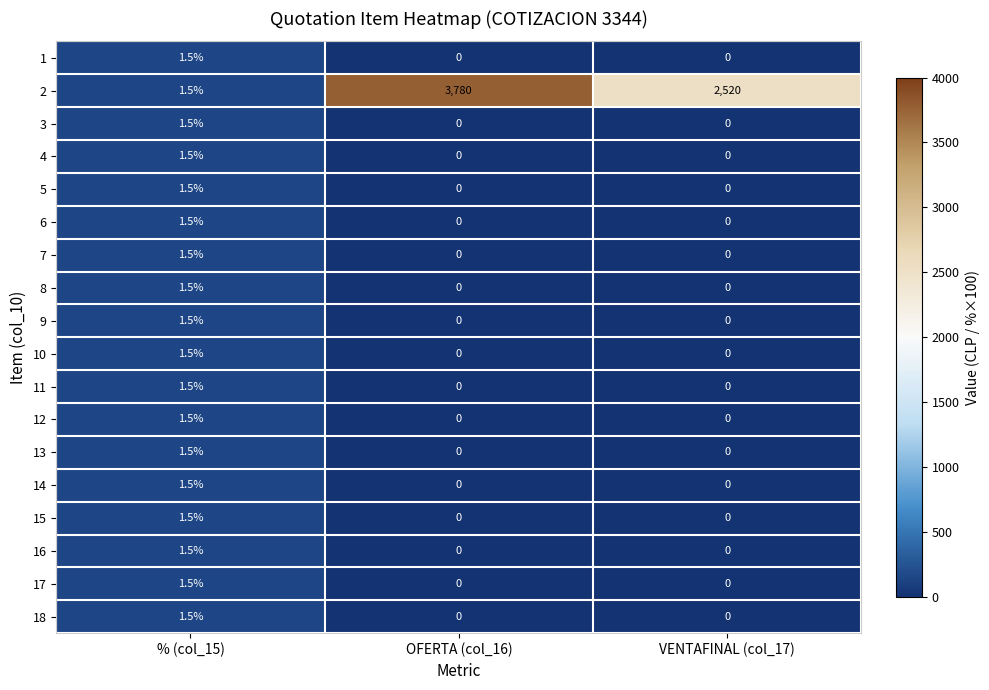

Where is 2 nearest to the value 1890?

VENTAFINAL (col_17)